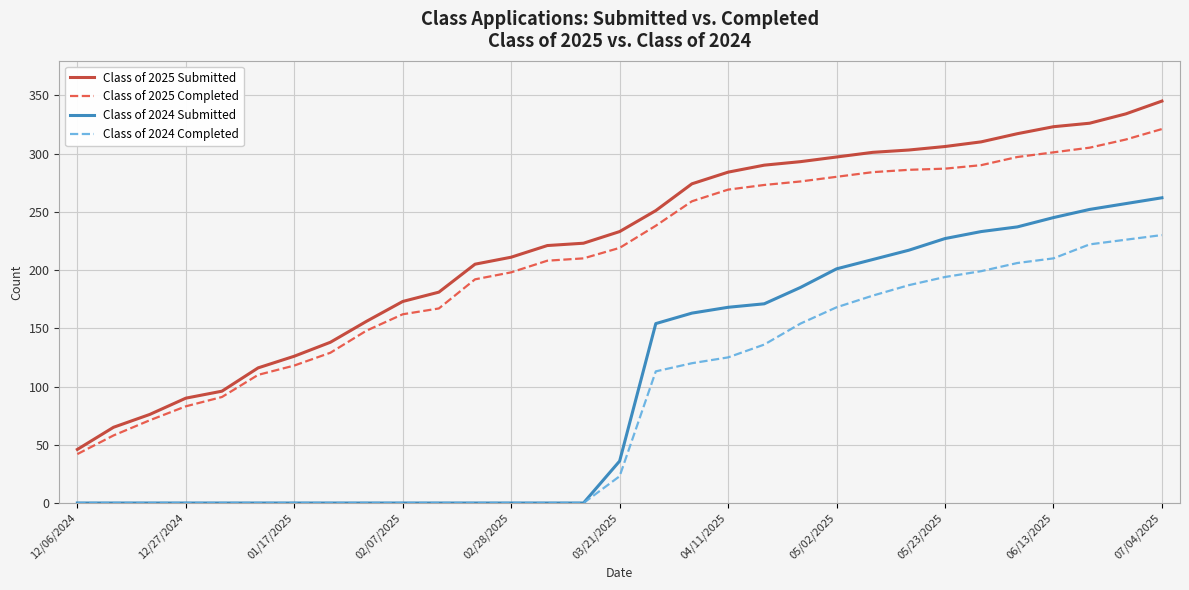

True or false: Class of 2025 Completed and Class of 2024 Submitted cross at least once.

False